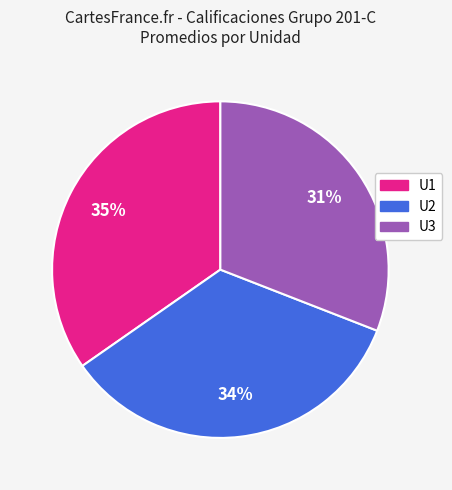

Count the number of slices in the pie.

3